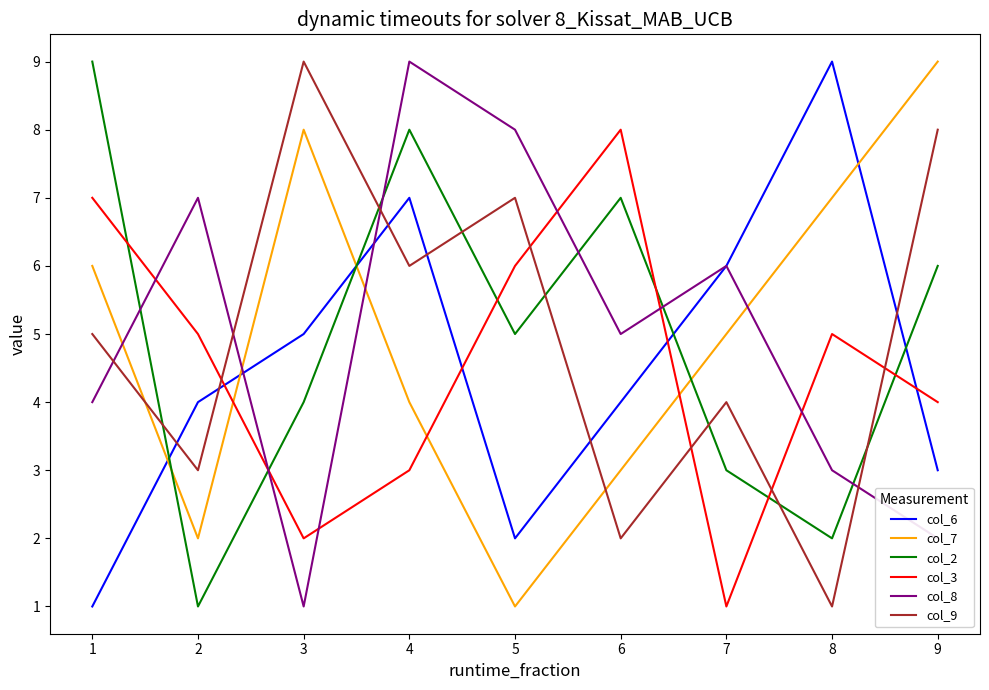

Between 1 and 2, which series saw the biggest shift?

col_2